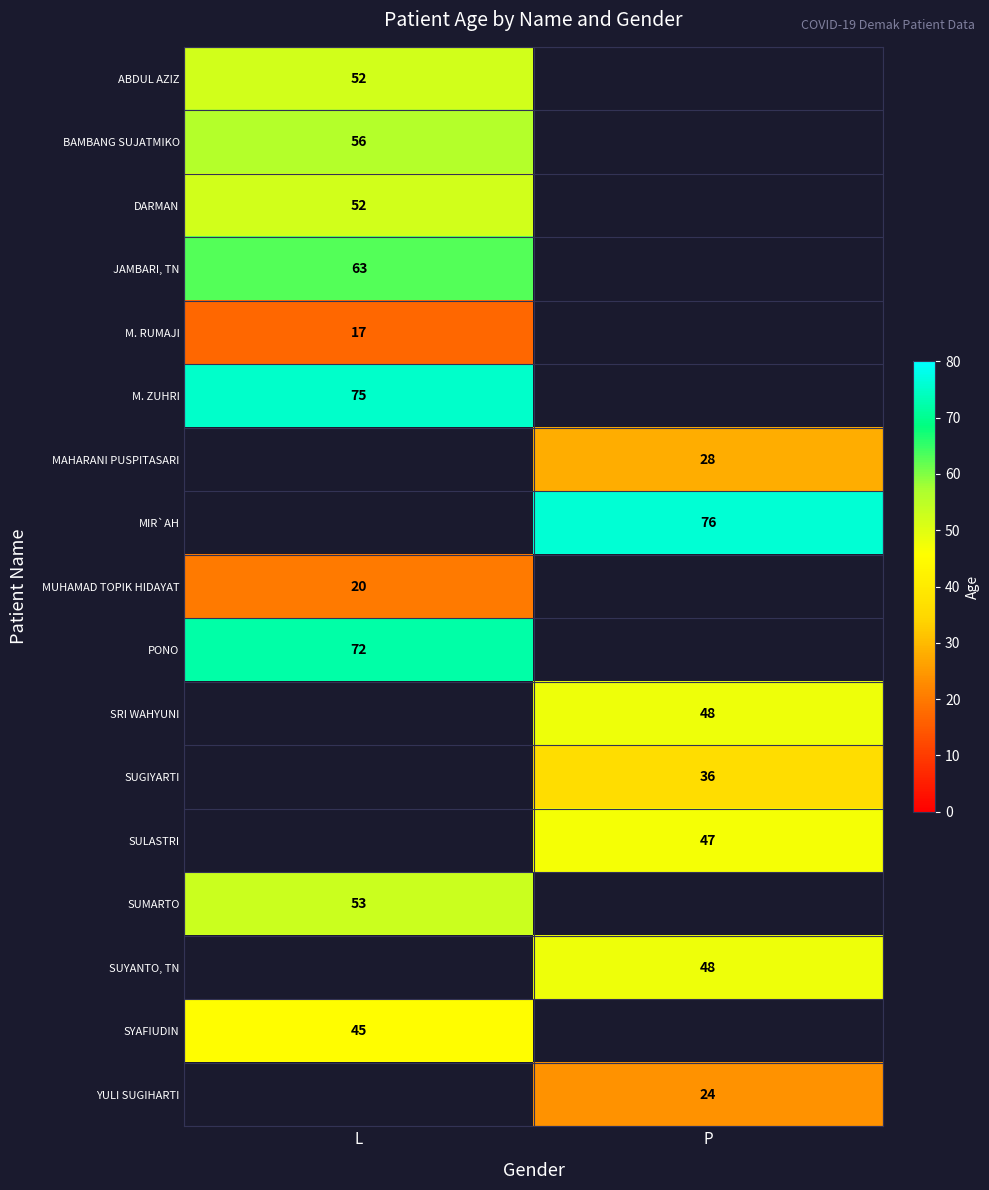

The value of BAMBANG SUJATMIKO at L is 56. True or false?

True